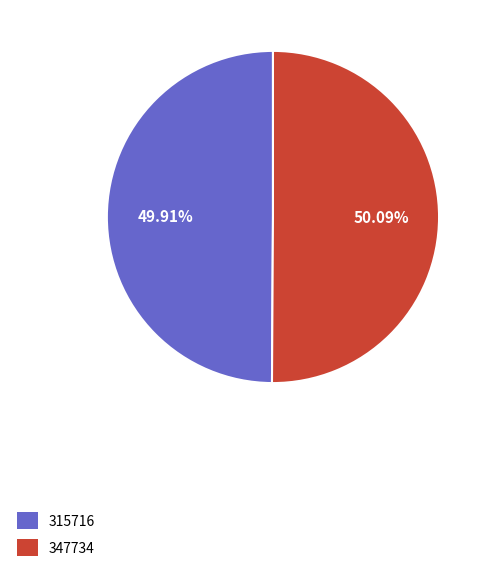

Approximately how many times larger is the value at 315716 compared to 347734?

1.0